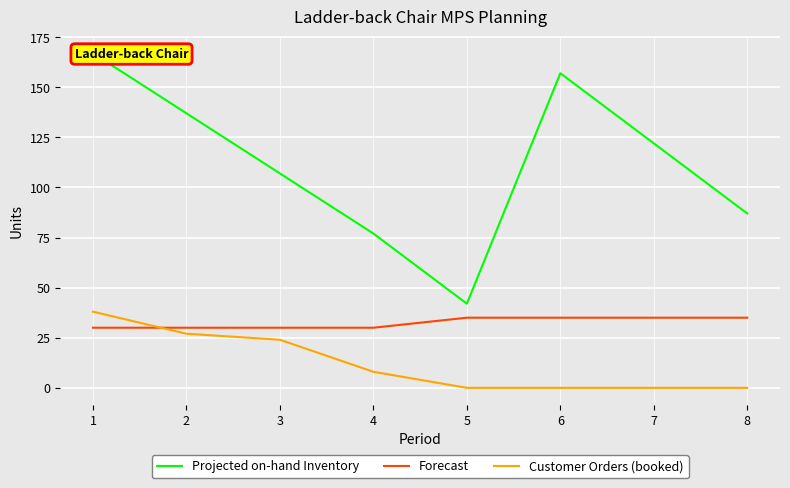

Where is Forecast nearest to the value 32?

1